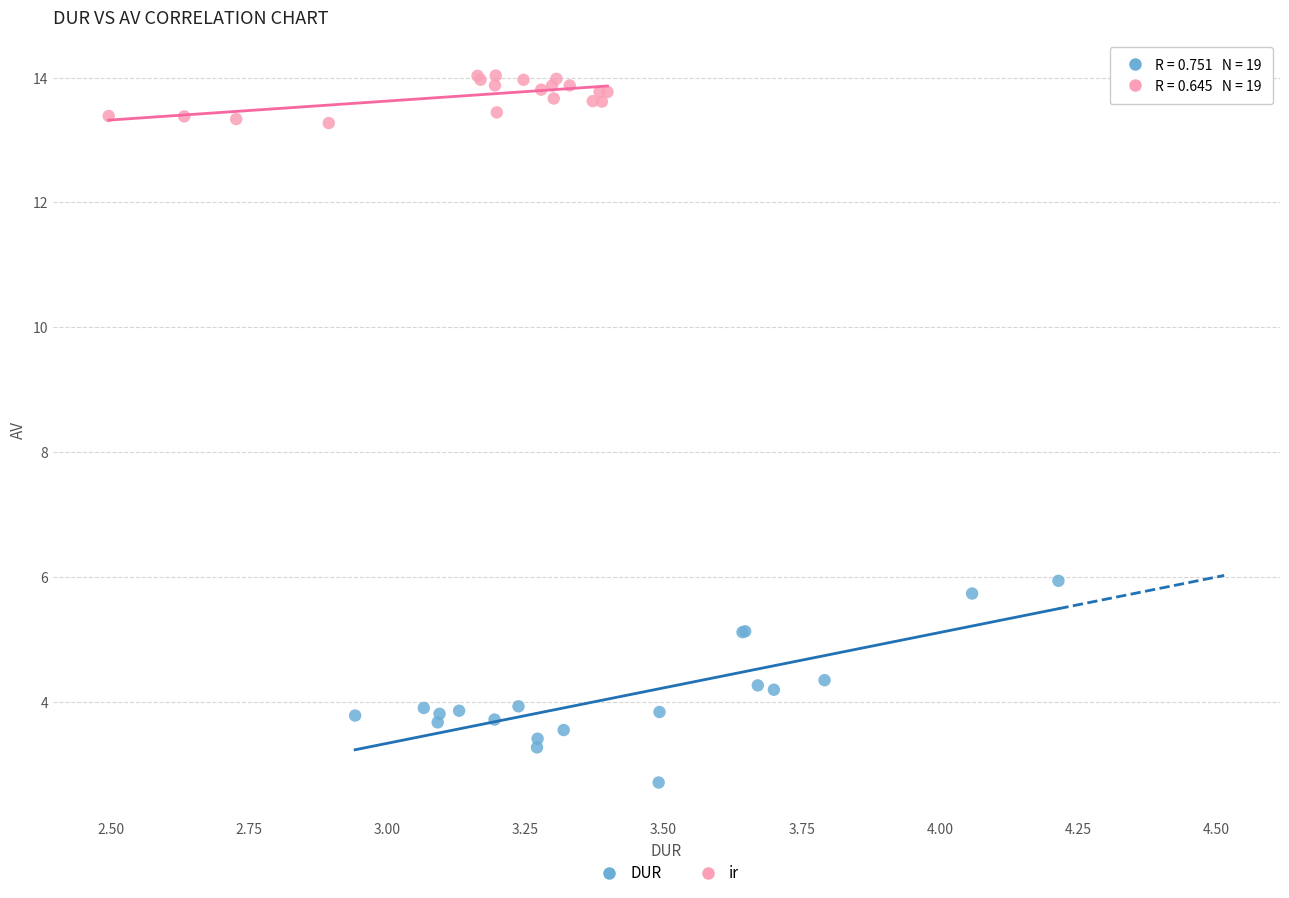

Which series contains the lowest Y value?

DUR